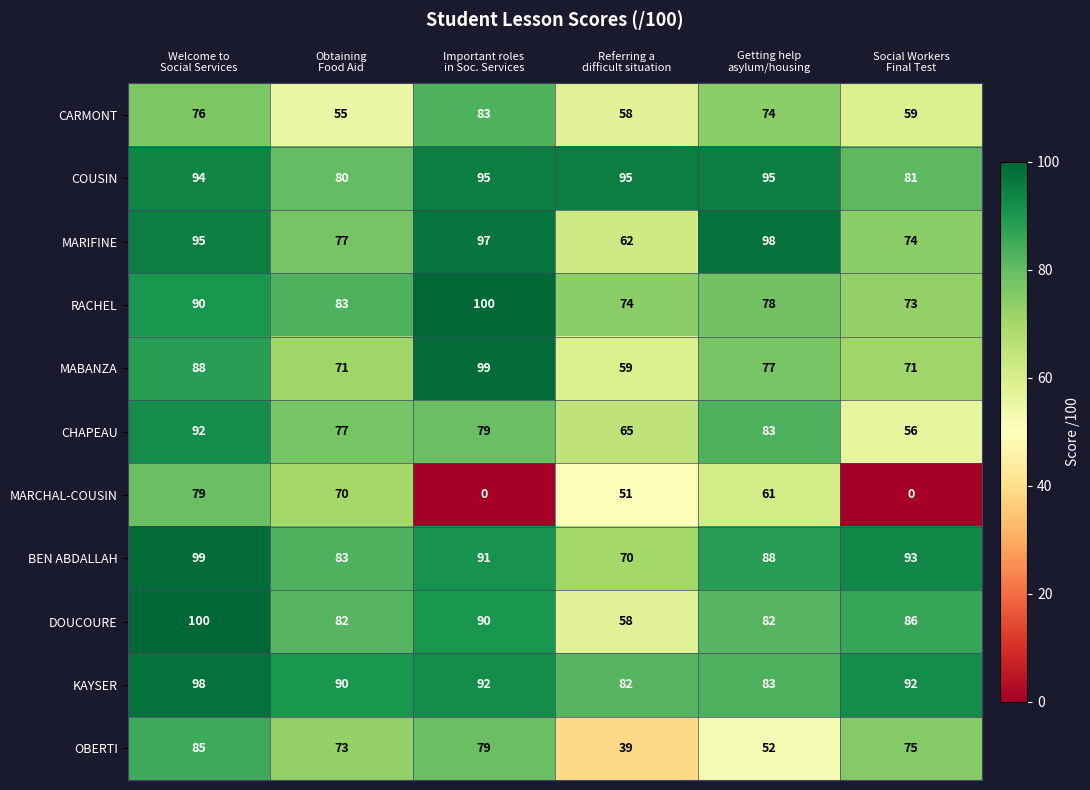

Which series has the widest spread of values?

MARCHAL-COUSIN